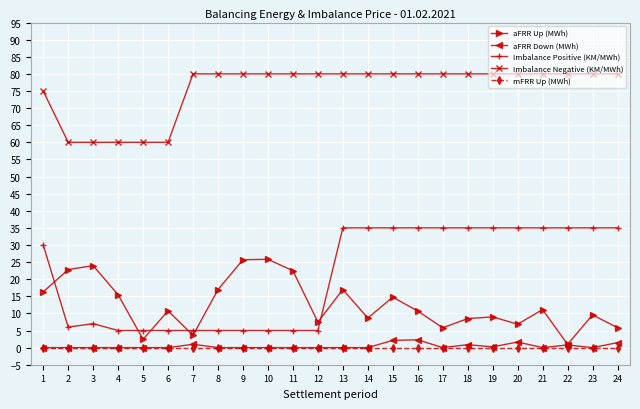

What is the difference between the highest and lowest values at 11?

80.0